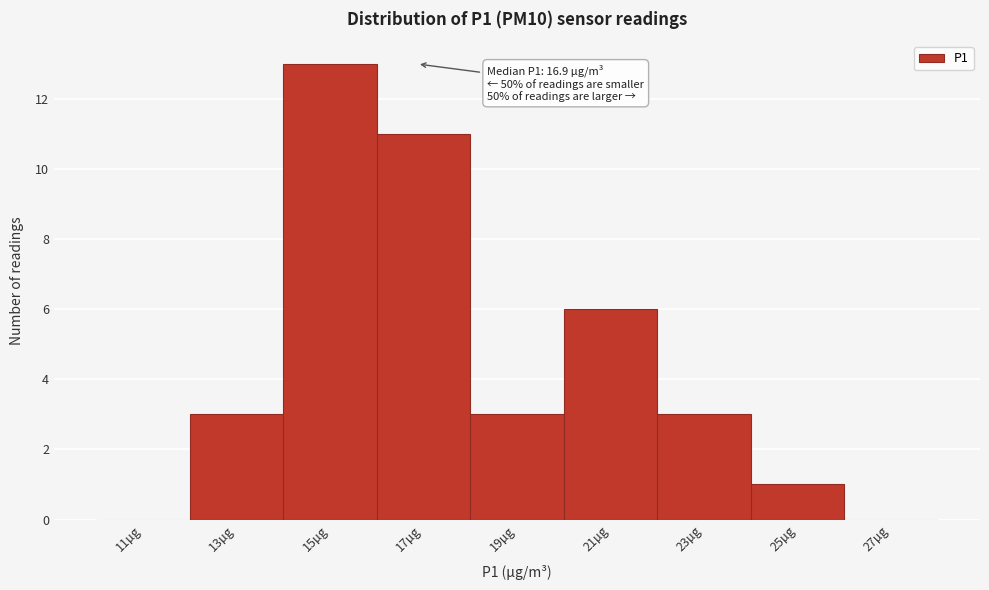

Which range on the x-axis has the tallest bar?

14 to 16